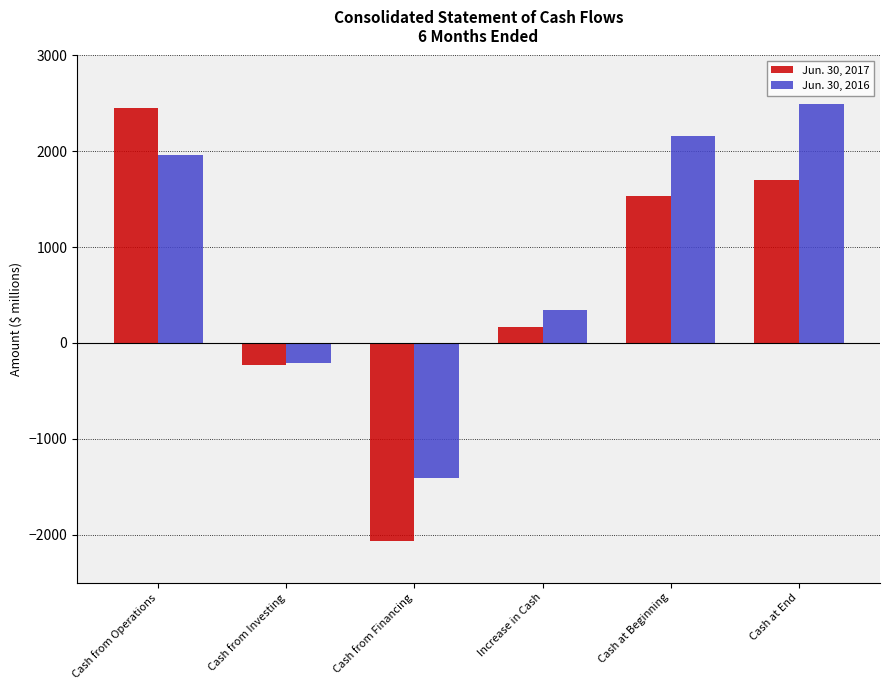

Does the chart contain any negative values?

Yes